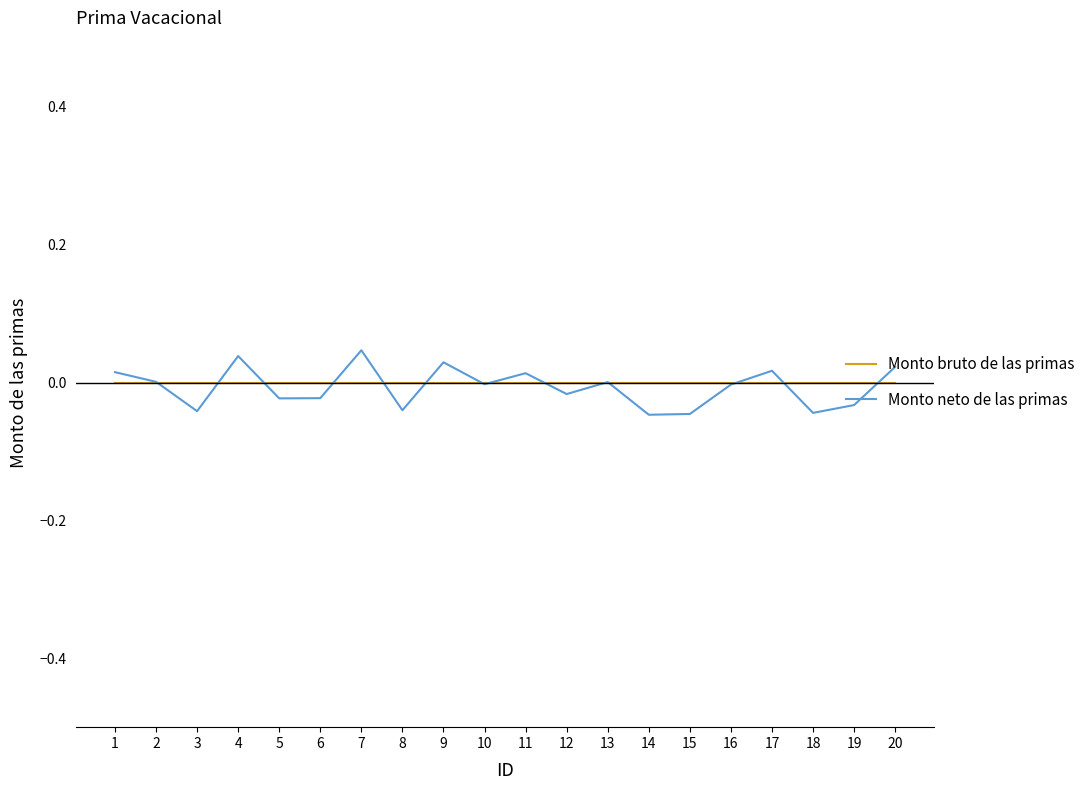

List the labels in order of Monto neto de las primas value, largest first.

7, 4, 9, 20, 17, 1, 11, 2, 13, 10, 16, 12, 6, 5, 19, 8, 3, 18, 15, 14